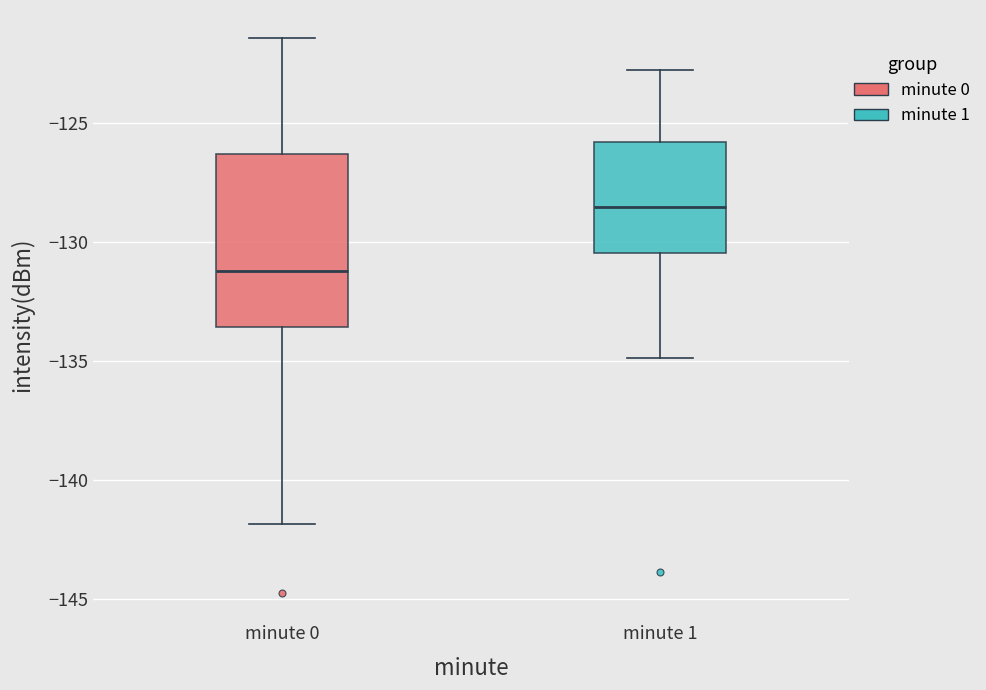

Reading left to right, read every box against the y-axis: the position of its median line, the range the box covers, and the ends of its whiskers. The values are not printed on the chart, so give them approximately, as read against the axis.

minute 0: median -131.0, box -133.5 to -126.5, whiskers -142.0 to -121.5
minute 1: median -128.5, box -130.5 to -126.0, whiskers -135.0 to -123.0